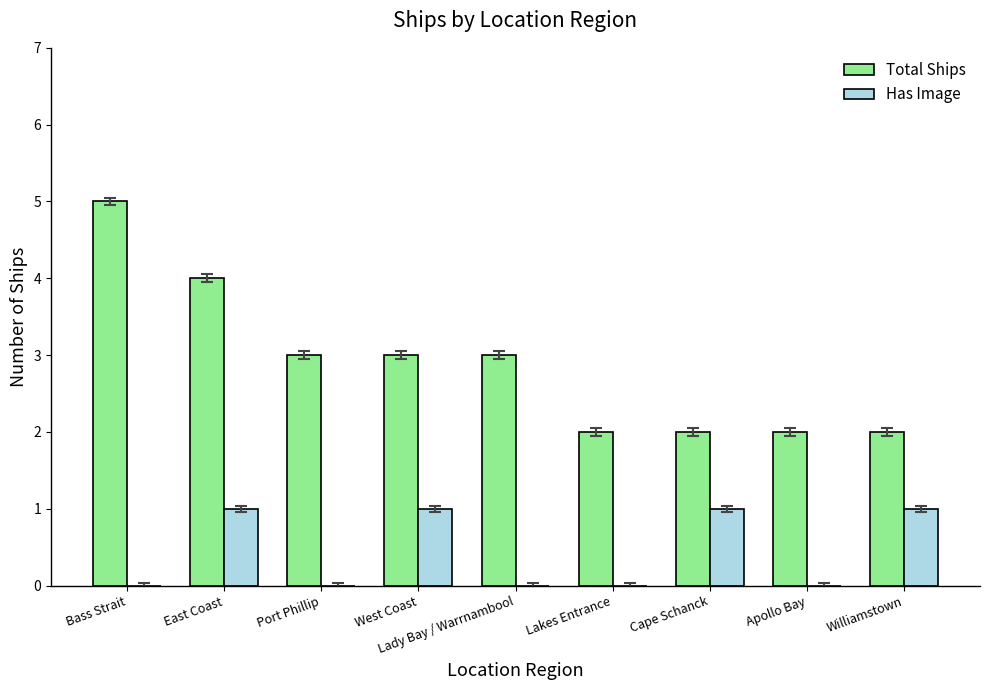

The value of Has Image at East Coast is 1. True or false?

True